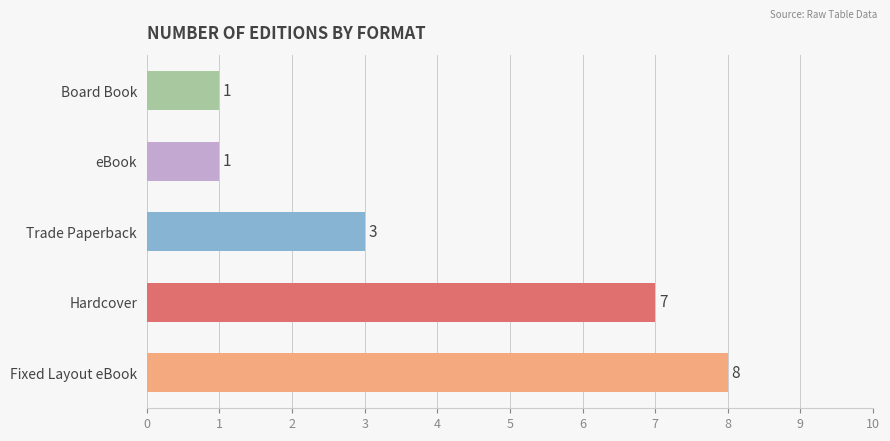

True or false: the data shows 2 at Trade Paperback.

False